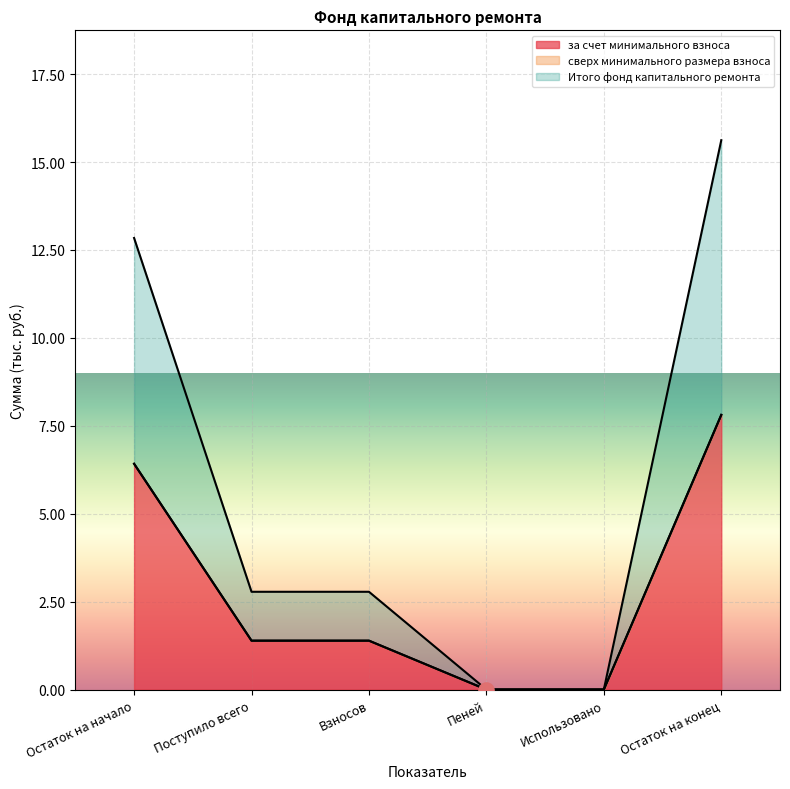

What is the total value across all series at Остаток на конец?

15.6